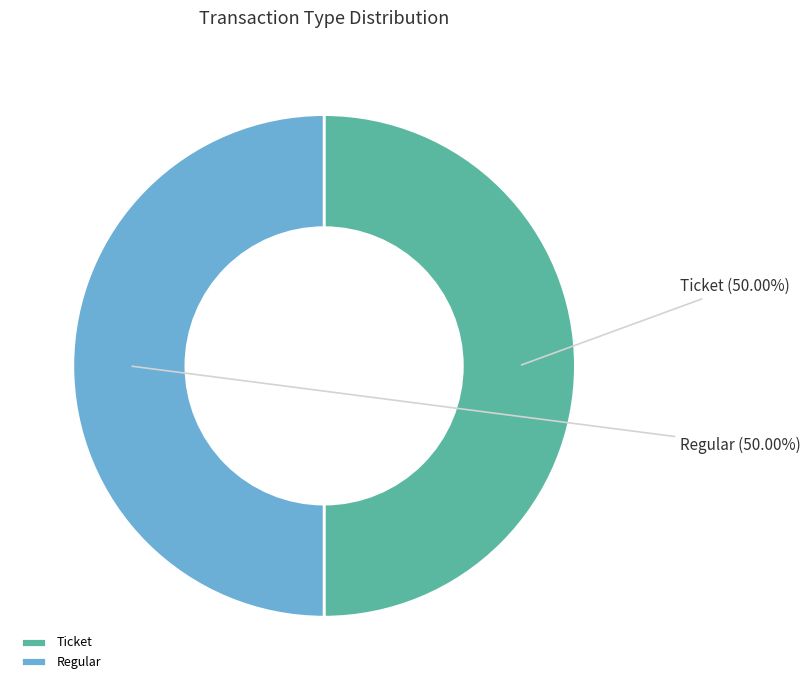

Is it true that Regular is 93% of the pie?

False